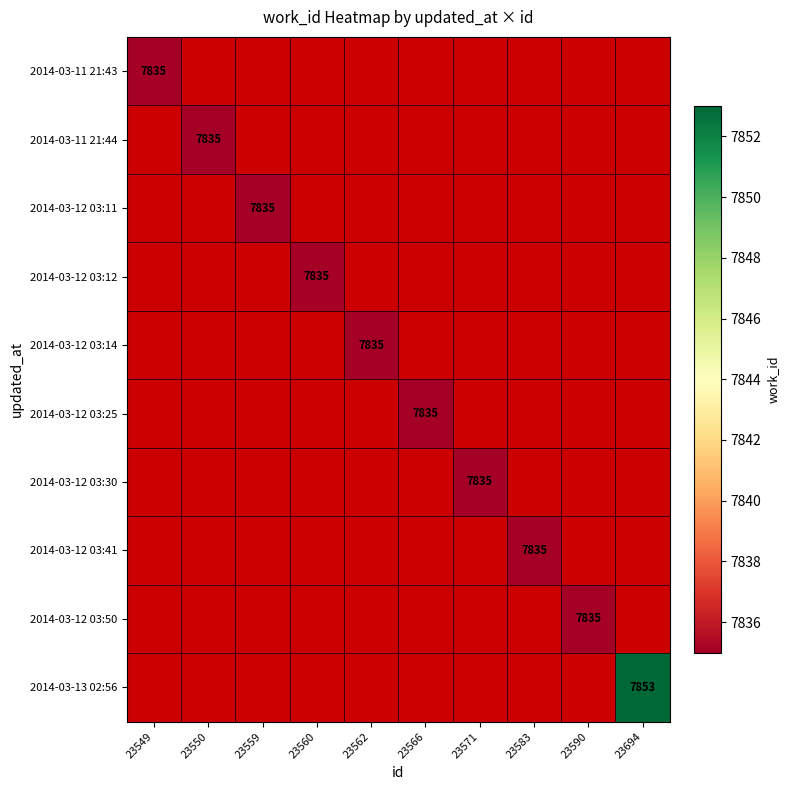

At how many categories does at least one series exceed 7842?

1